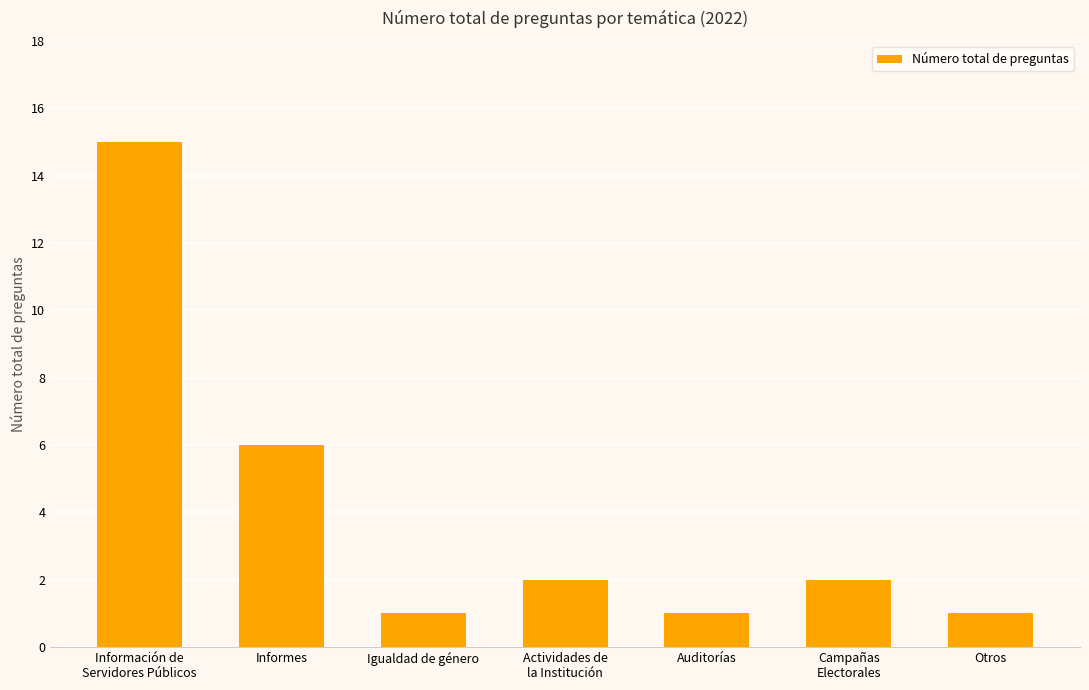

What is the sum of the values at Actividades de
la Institución and Información de
Servidores Públicos?

17